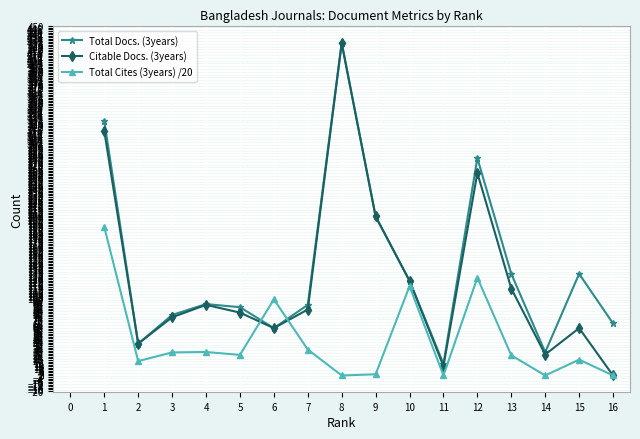

True or false: Citable Docs. (3years) has more than 1 points higher than both neighbors.

True